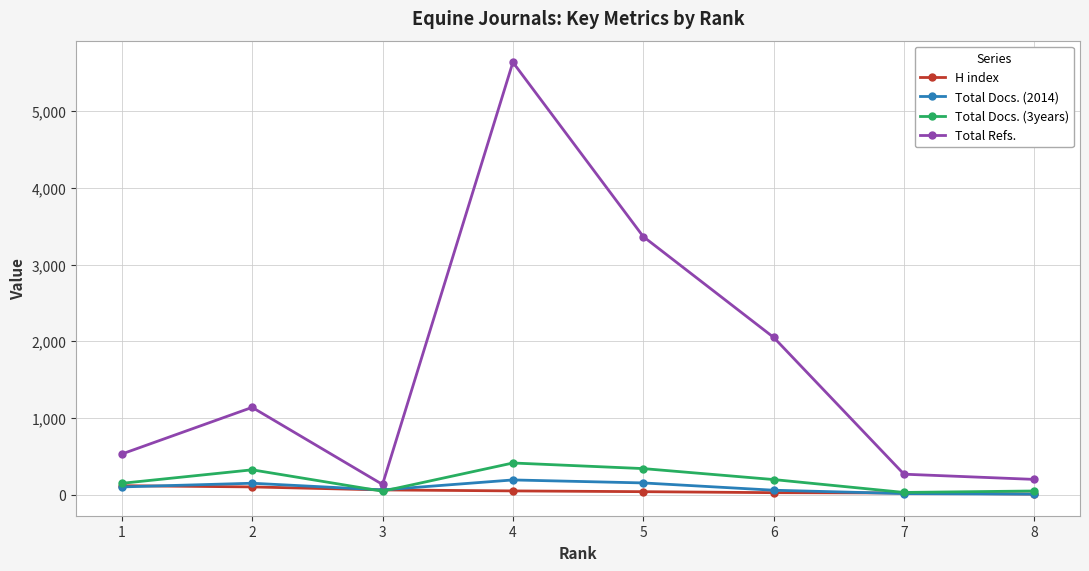

Which category has the highest value in the Total Refs. series?

4